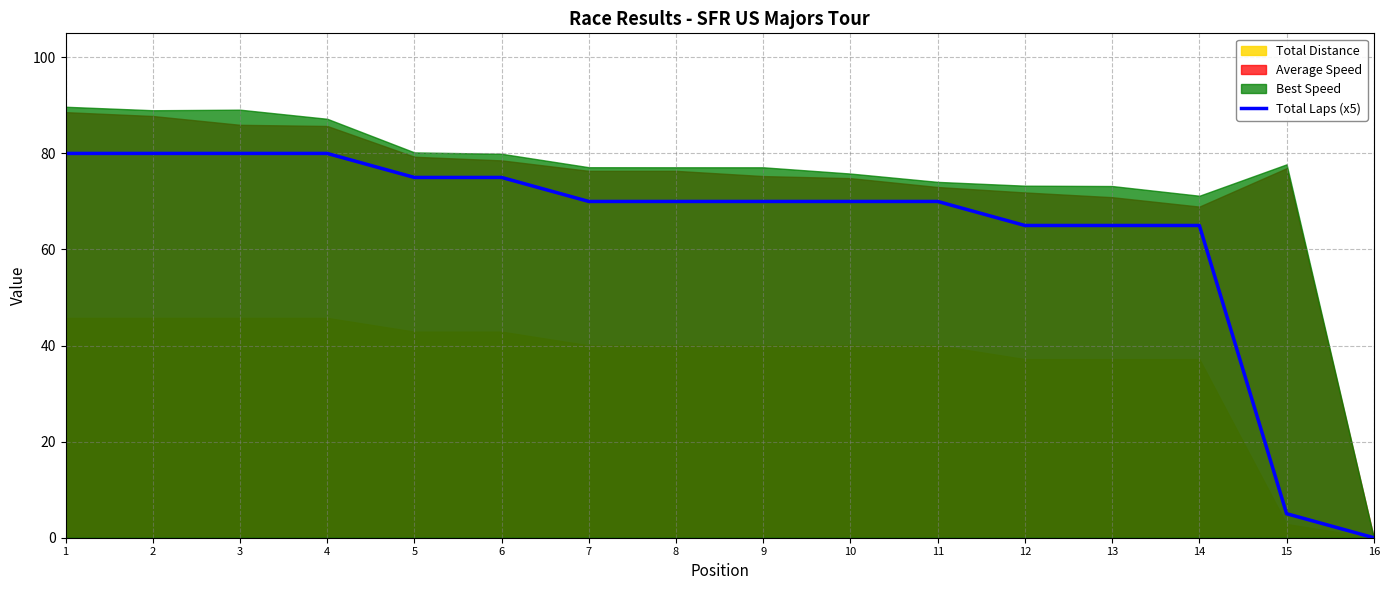

Is it true that Total Laps (x5) equals 108 at 13?

False